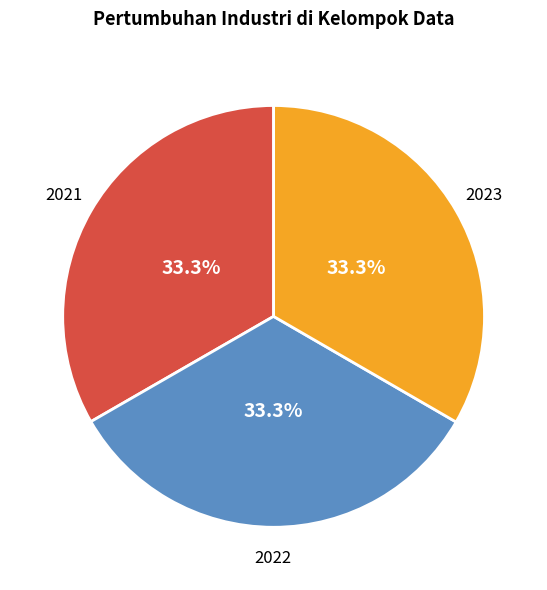

To the nearest percent, what portion does 2023 represent?

33%